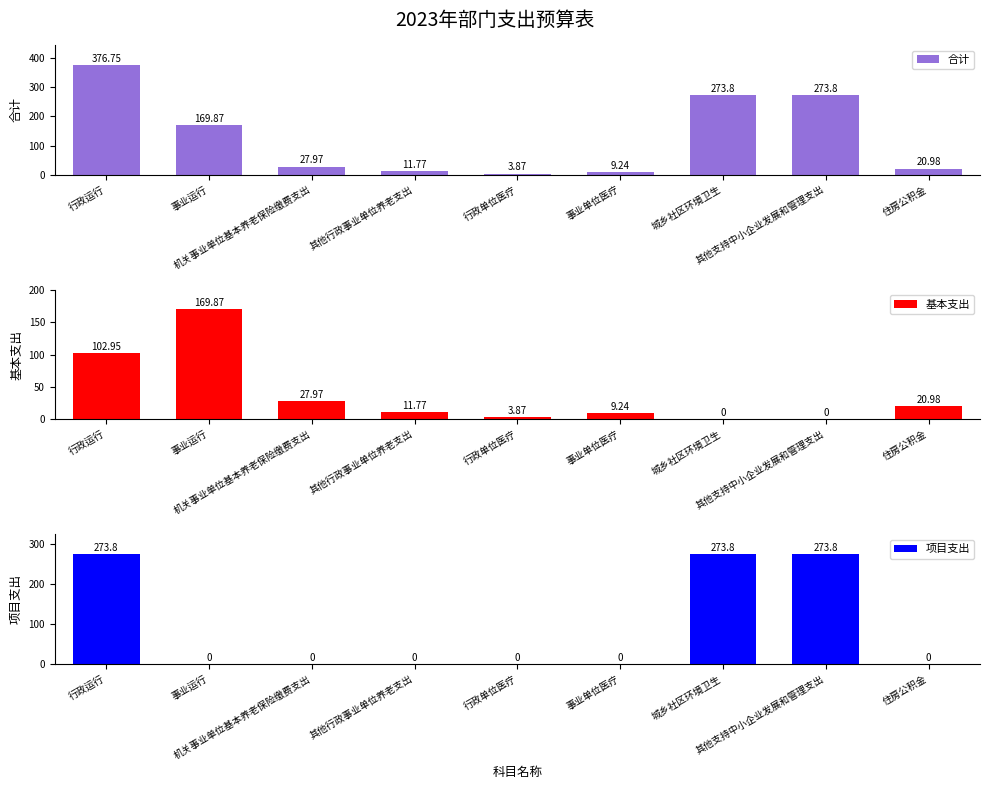

How many categories are shown in the chart?

9